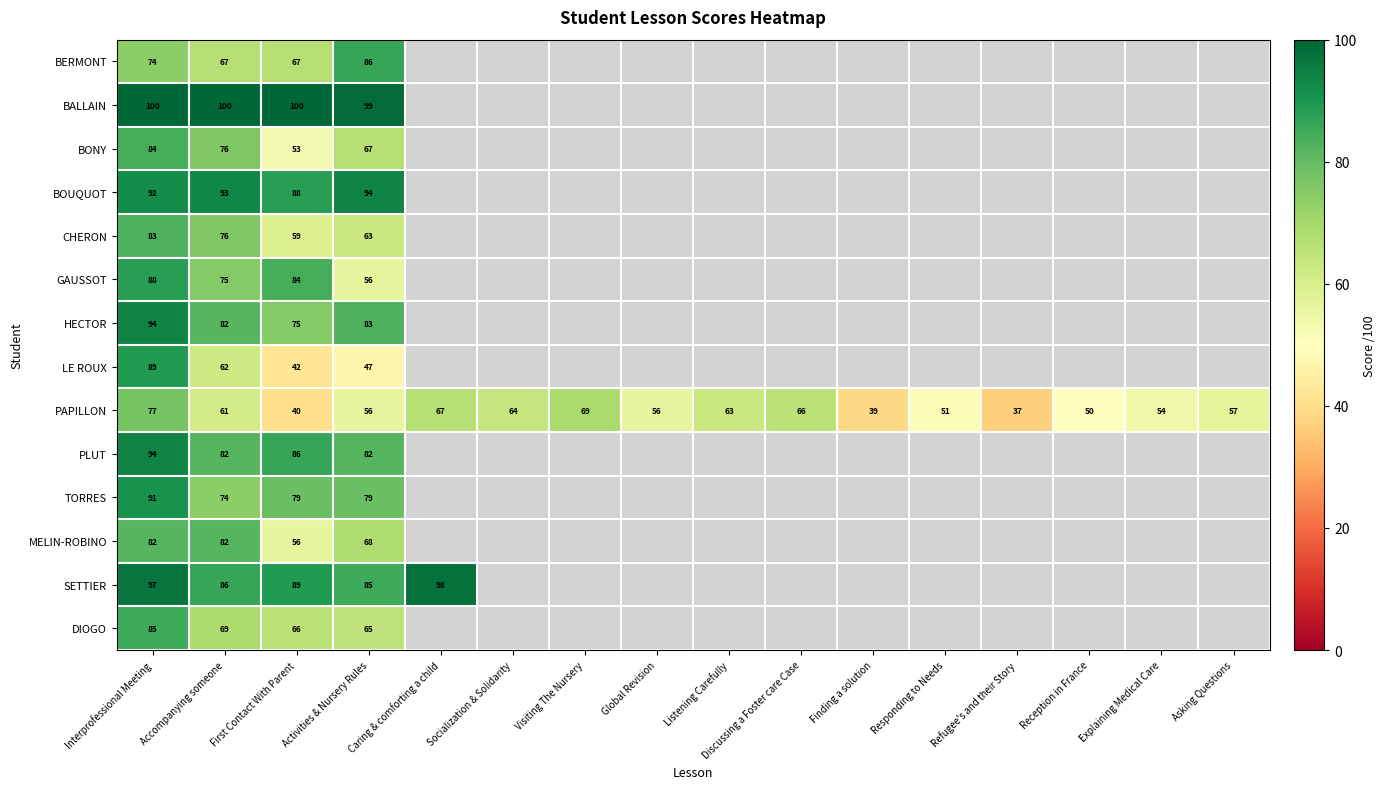

What is the spread (max minus min) of values at Interprofessional Meeting?

26